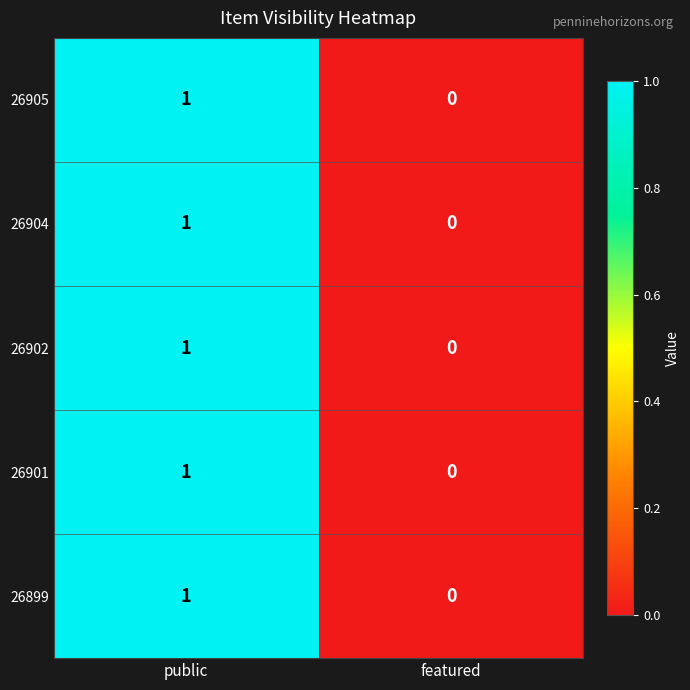

True or false: 26905 has a value of 1 at public.

True